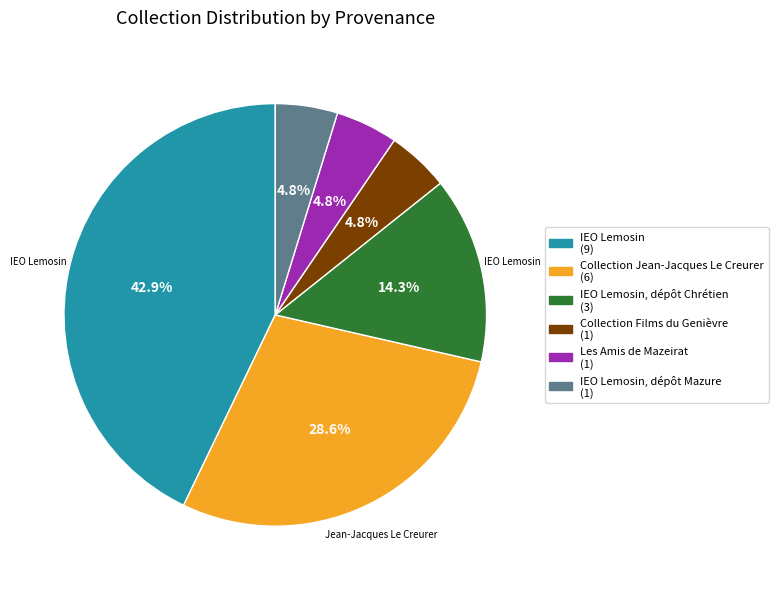

Is there any slice that represents more than half of the pie?

No